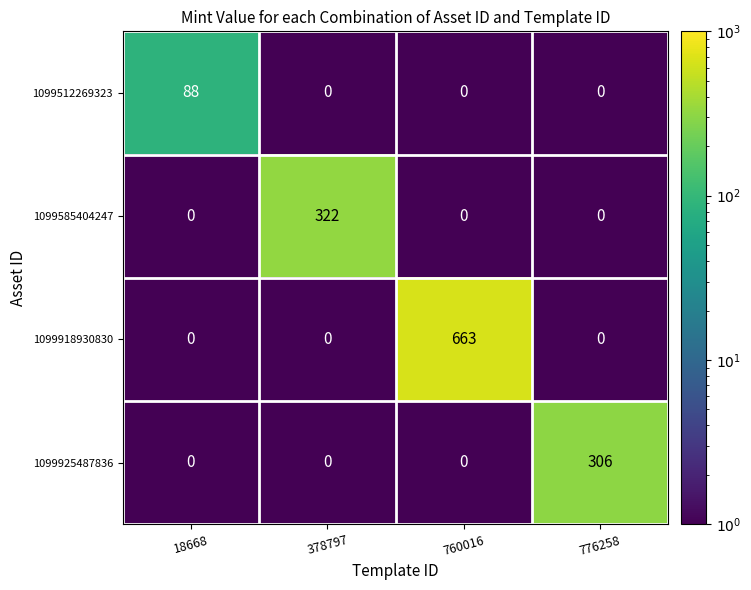

What is the maximum value shown in the chart?

663